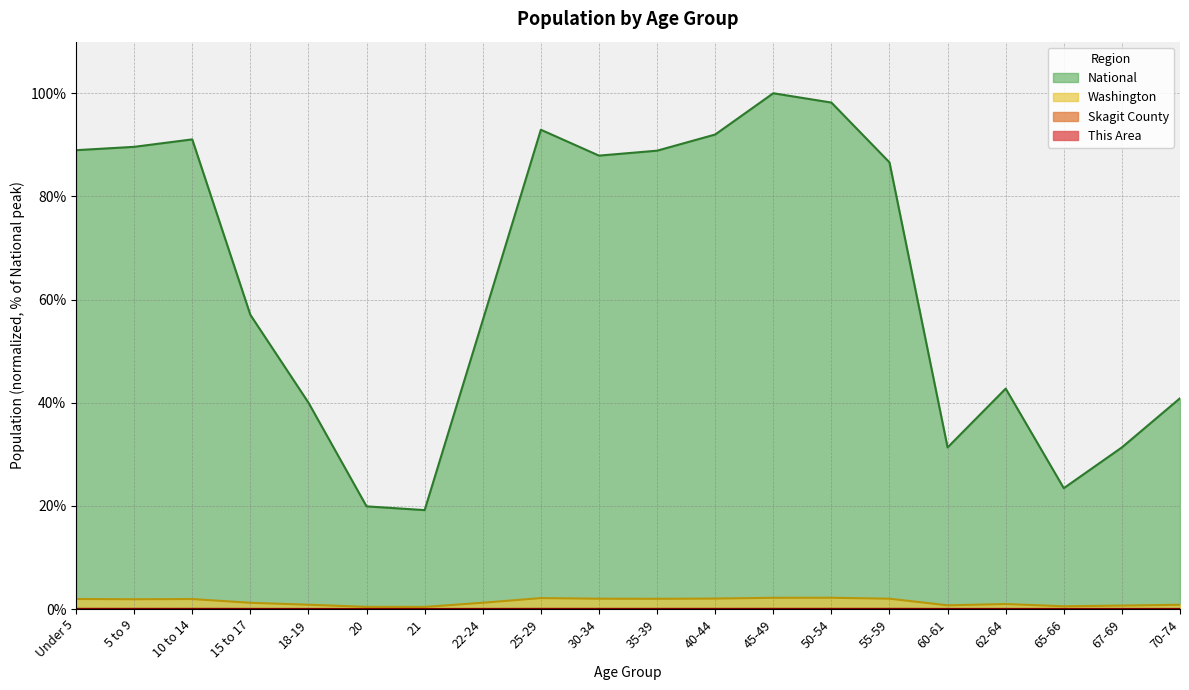

Reading right to left, what are all the values shown in this chart?

This Area: 70-74=0.0	67-69=0.0	65-66=0.0	62-64=0.0	60-61=0.0	55-59=0.0	50-54=0.0	45-49=0.0	40-44=0.0	35-39=0.0	30-34=0.0	25-29=0.0	22-24=0.0	21=0.0	20=0.0	18-19=0.0	15 to 17=0.0	10 to 14=0.0	5 to 9=0.0	Under 5=0.0
Skagit County: 70-74=0.0	67-69=0.0	65-66=0.0	62-64=0.0	60-61=0.0	55-59=0.0	50-54=0.0	45-49=0.0	40-44=0.0	35-39=0.0	30-34=0.0	25-29=0.0	22-24=0.0	21=0.0	20=0.0	18-19=0.0	15 to 17=0.0	10 to 14=0.0	5 to 9=0.0	Under 5=0.0
Washington: 70-74=0.8	67-69=0.7	65-66=0.5	62-64=1.0	60-61=0.7	55-59=2.0	50-54=2.2	45-49=2.2	40-44=2.0	35-39=2.0	30-34=2.0	25-29=2.1	22-24=1.2	21=0.4	20=0.4	18-19=0.8	15 to 17=1.2	10 to 14=1.9	5 to 9=1.9	Under 5=1.9
National: 70-74=40.9	67-69=31.3	65-66=23.4	62-64=42.7	60-61=31.3	55-59=86.6	50-54=98.2	45-49=100.0	40-44=92.0	35-39=88.9	30-34=87.9	25-29=92.9	22-24=56.0	21=19.2	20=19.9	18-19=40.0	15 to 17=57.0	10 to 14=91.1	5 to 9=89.6	Under 5=89.0